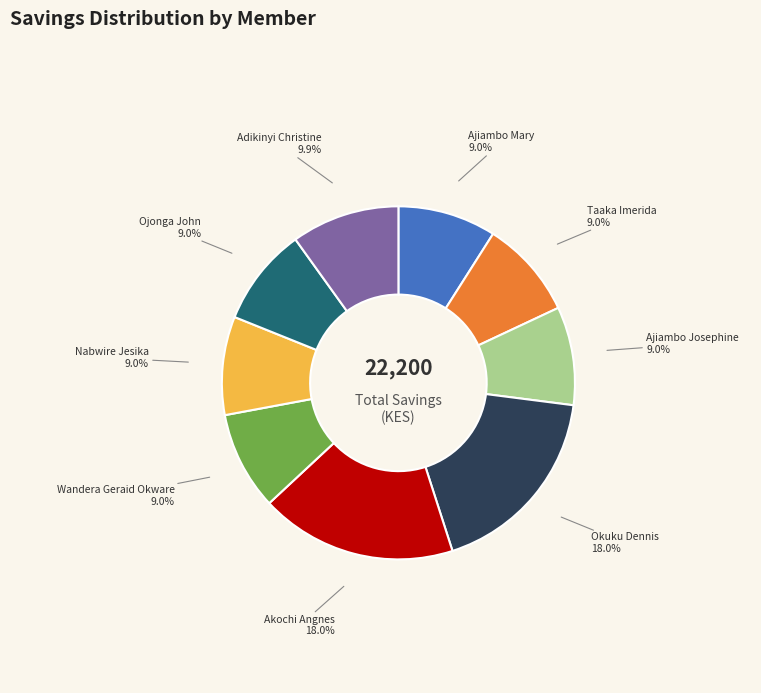

Between Nabwire Jesika and Akochi Angnes, which is larger?

Akochi Angnes